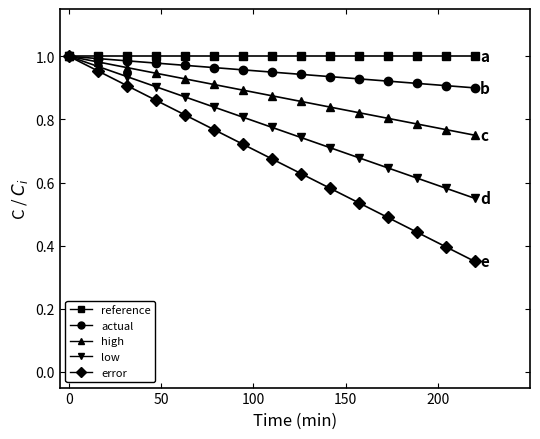

List the series in order of their overall mean, highest first.

reference, actual, high, low, error